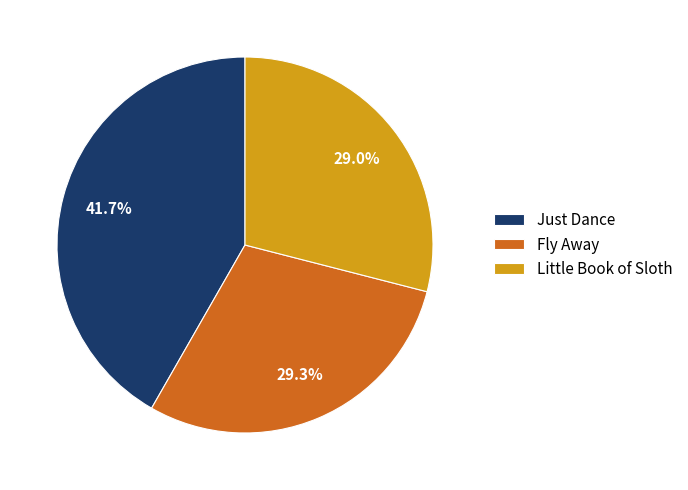

Which slice is the largest?

Just Dance